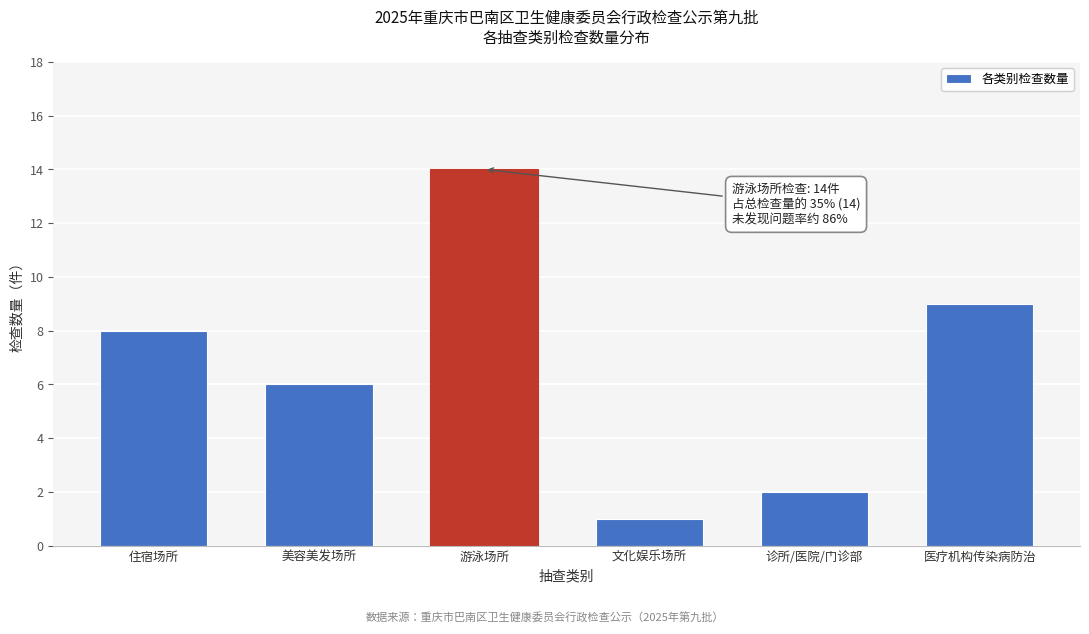

Reading right to left, list all the values displayed in this chart.

医疗机构传染病防治=9	诊所/医院/门诊部=2	文化娱乐场所=1	游泳场所=14	美容美发场所=6	住宿场所=8